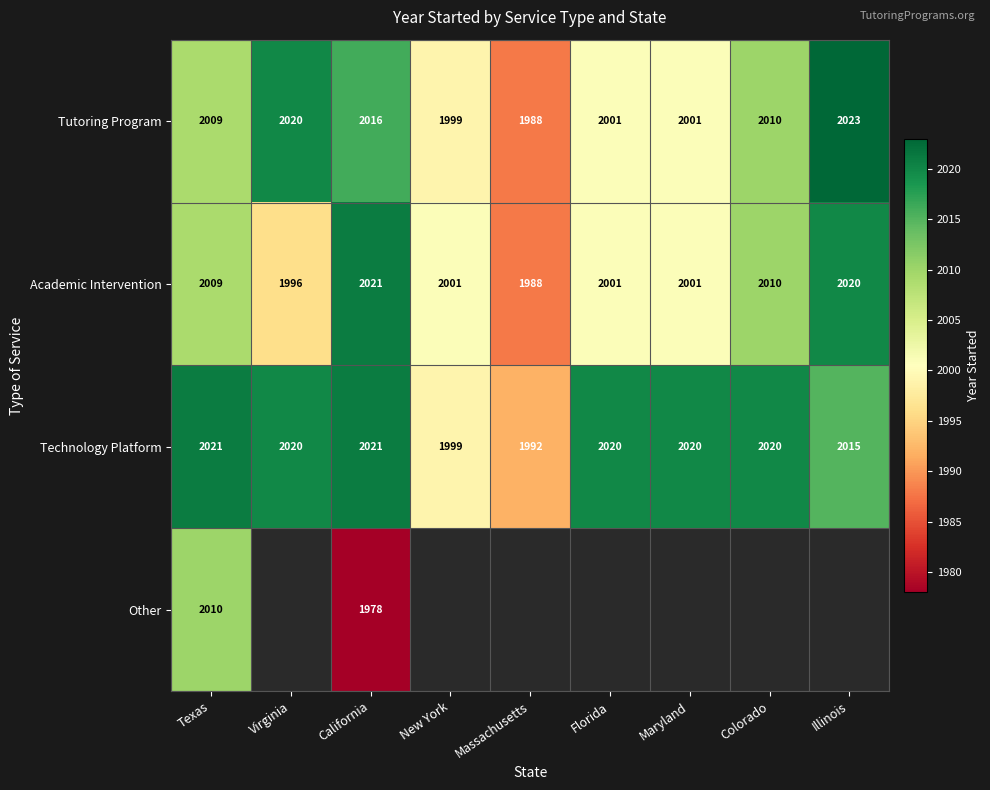

What is the total value across all series at Virginia?

6036